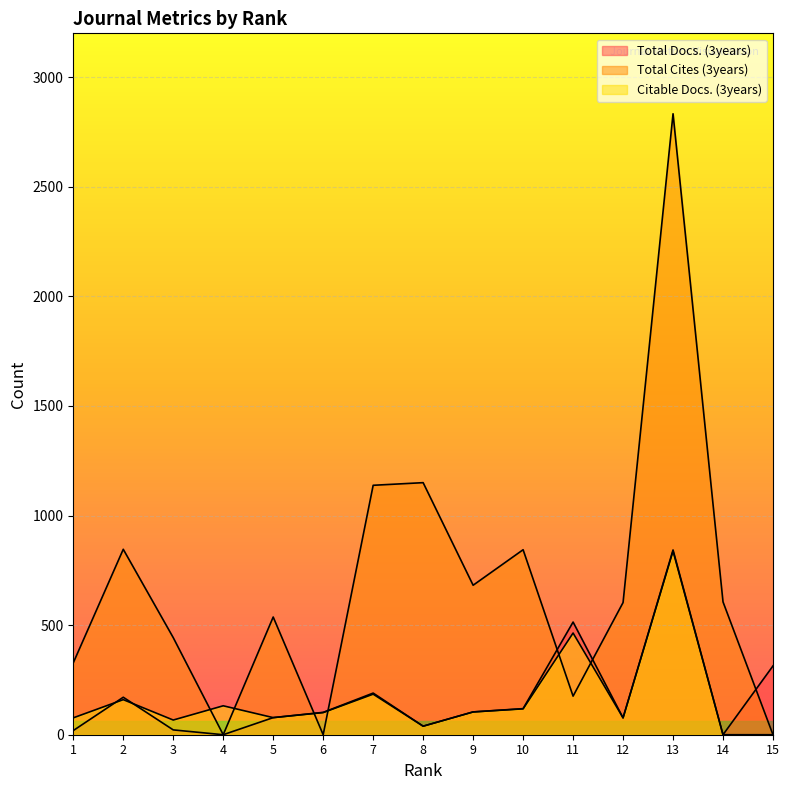

At which category does Citable Docs. (3years) reach its first local peak?

2